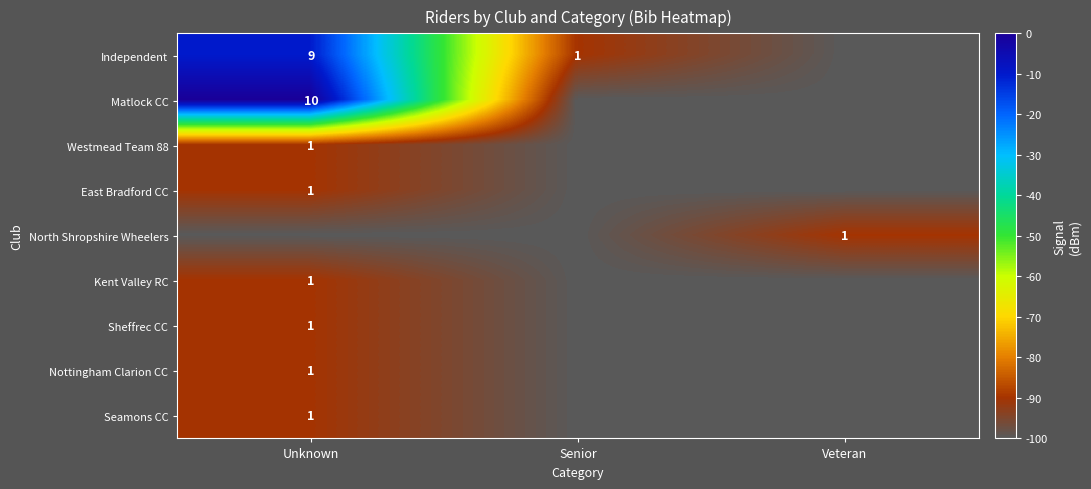

At which category is the sum across all series the highest?

Unknown